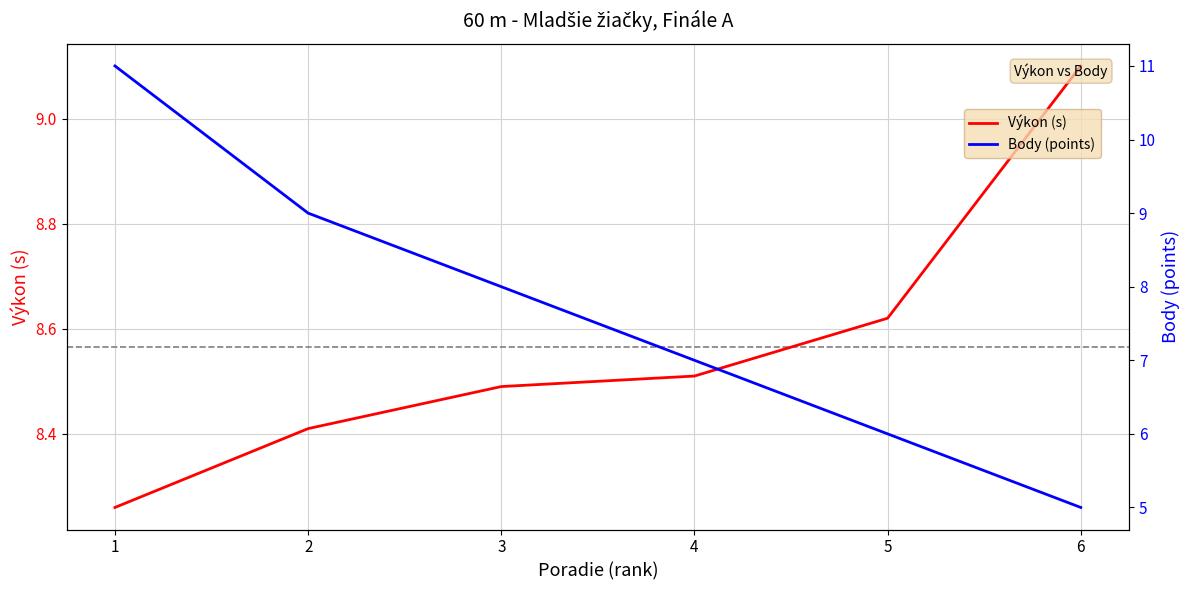

Is this an area chart (filled region under the line)?

No